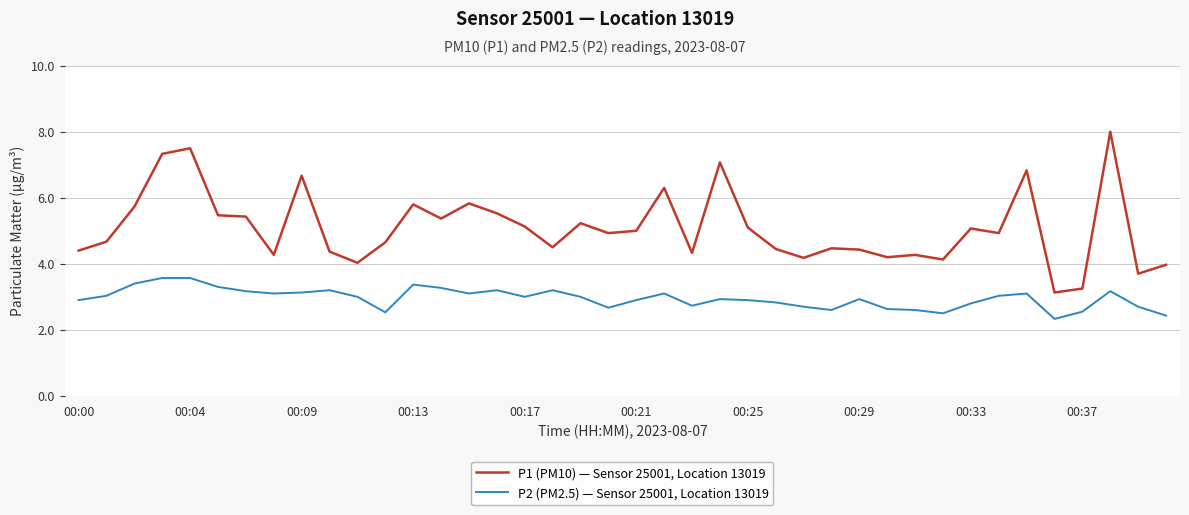

Which series has the largest range (max minus min)?

P1 (PM10) — Sensor 25001, Location 13019